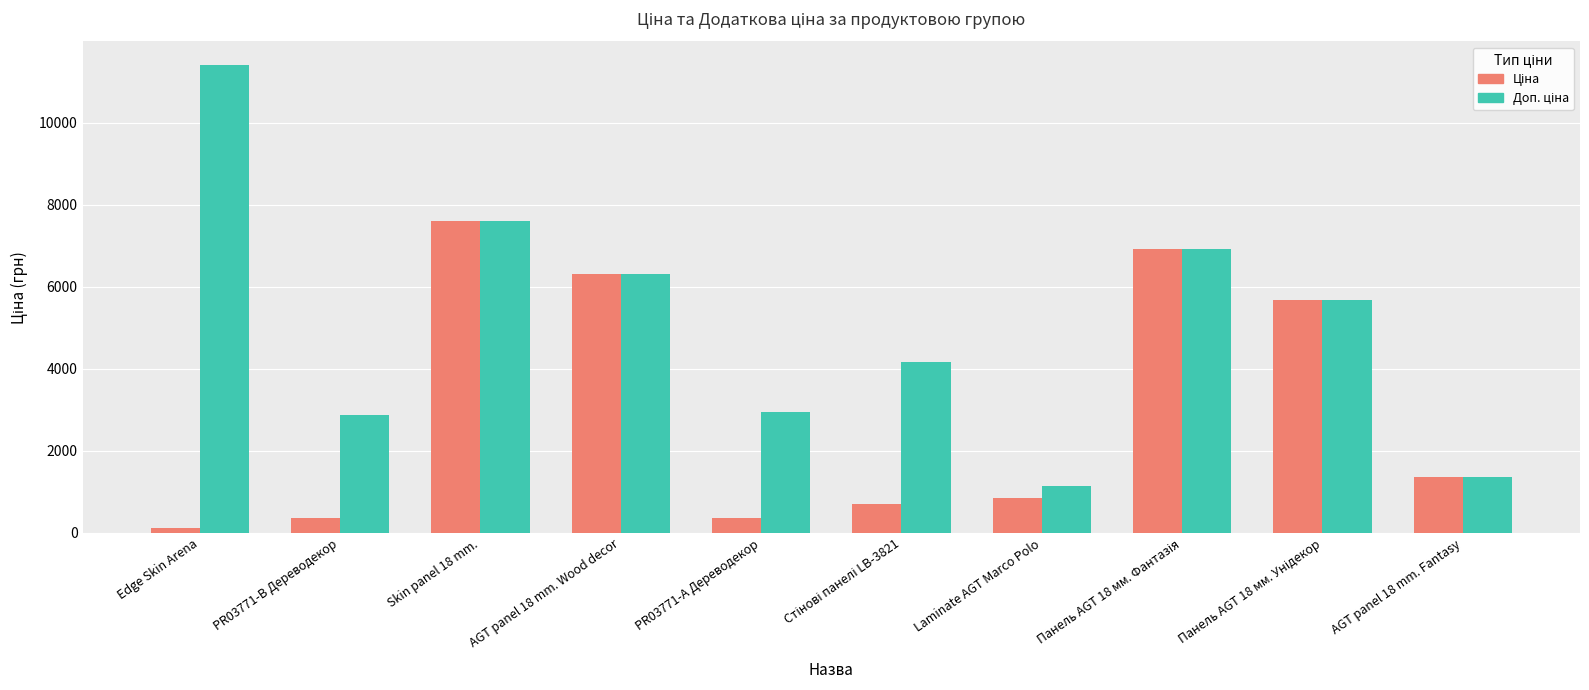

At which category is the sum across all series the highest?

Skin panel 18 mm.